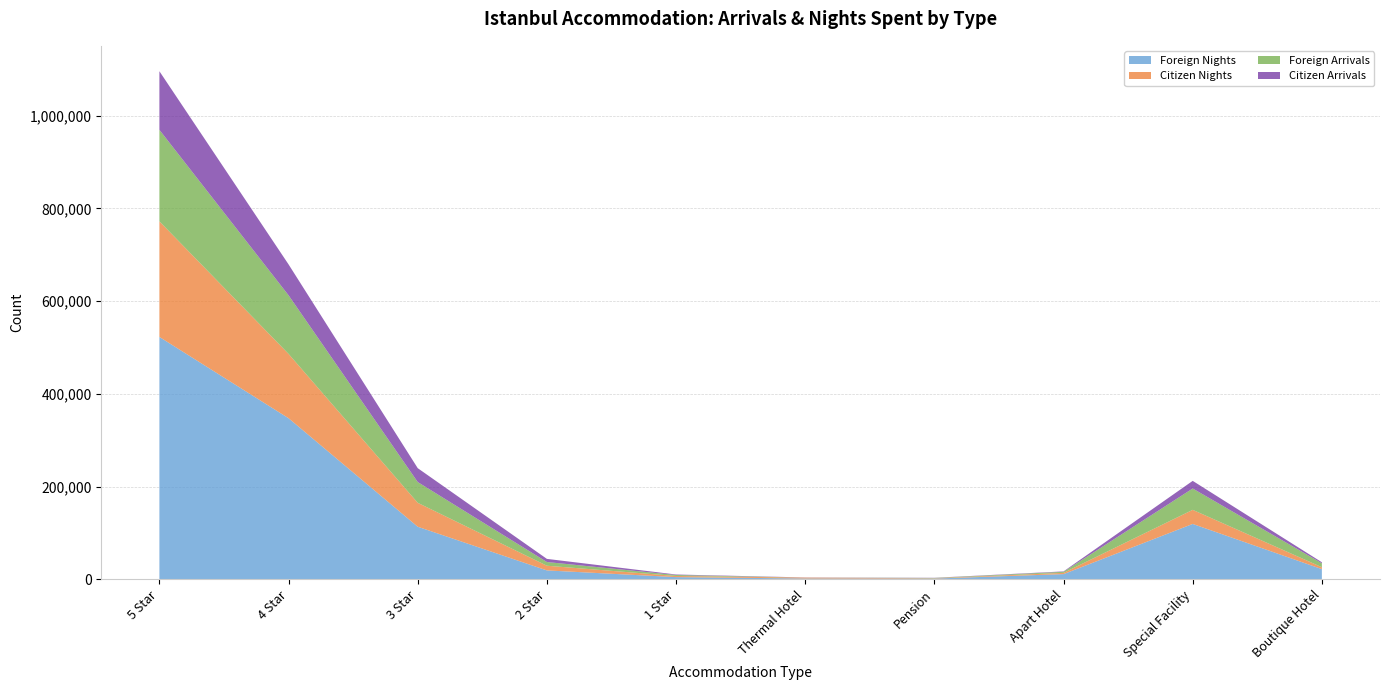

Reading right to left, what are all the values shown in this chart?

Foreign Nights: Boutique Hotel=21801	Special Facility=119289	Apart Hotel=11002	Pension=1403	Thermal Hotel=1561	1 Star=4546	2 Star=18991	3 Star=113246	4 Star=347392	5 Star=522804
Citizen Nights: Boutique Hotel=4120	Special Facility=30404	Apart Hotel=2694	Pension=735	Thermal Hotel=1900	1 Star=2437	2 Star=10131	3 Star=51663	4 Star=138795	5 Star=249440
Foreign Arrivals: Boutique Hotel=8477	Special Facility=46093	Apart Hotel=2278	Pension=602	Thermal Hotel=70	1 Star=2095	2 Star=7983	3 Star=44784	4 Star=126457	5 Star=197498
Citizen Arrivals: Boutique Hotel=2168	Special Facility=16445	Apart Hotel=891	Pension=367	Thermal Hotel=304	1 Star=1085	2 Star=6775	3 Star=29946	4 Star=66688	5 Star=126438